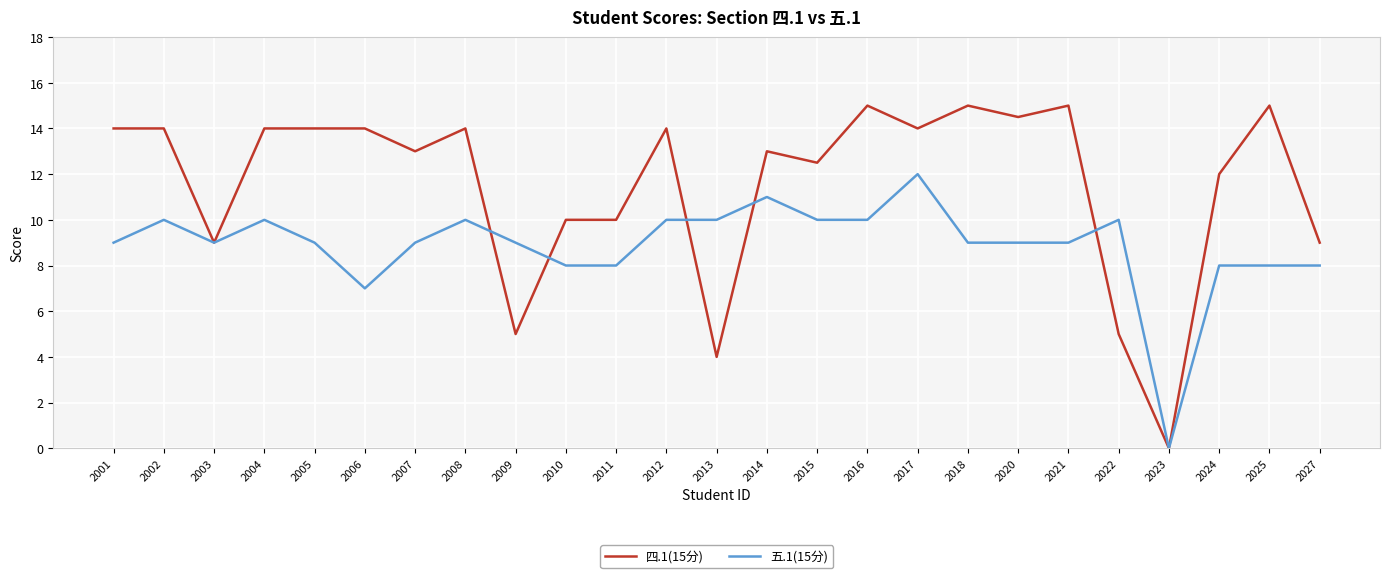

What is the difference between the maximum and second lowest values in the 五.1(15分) series?

5.0